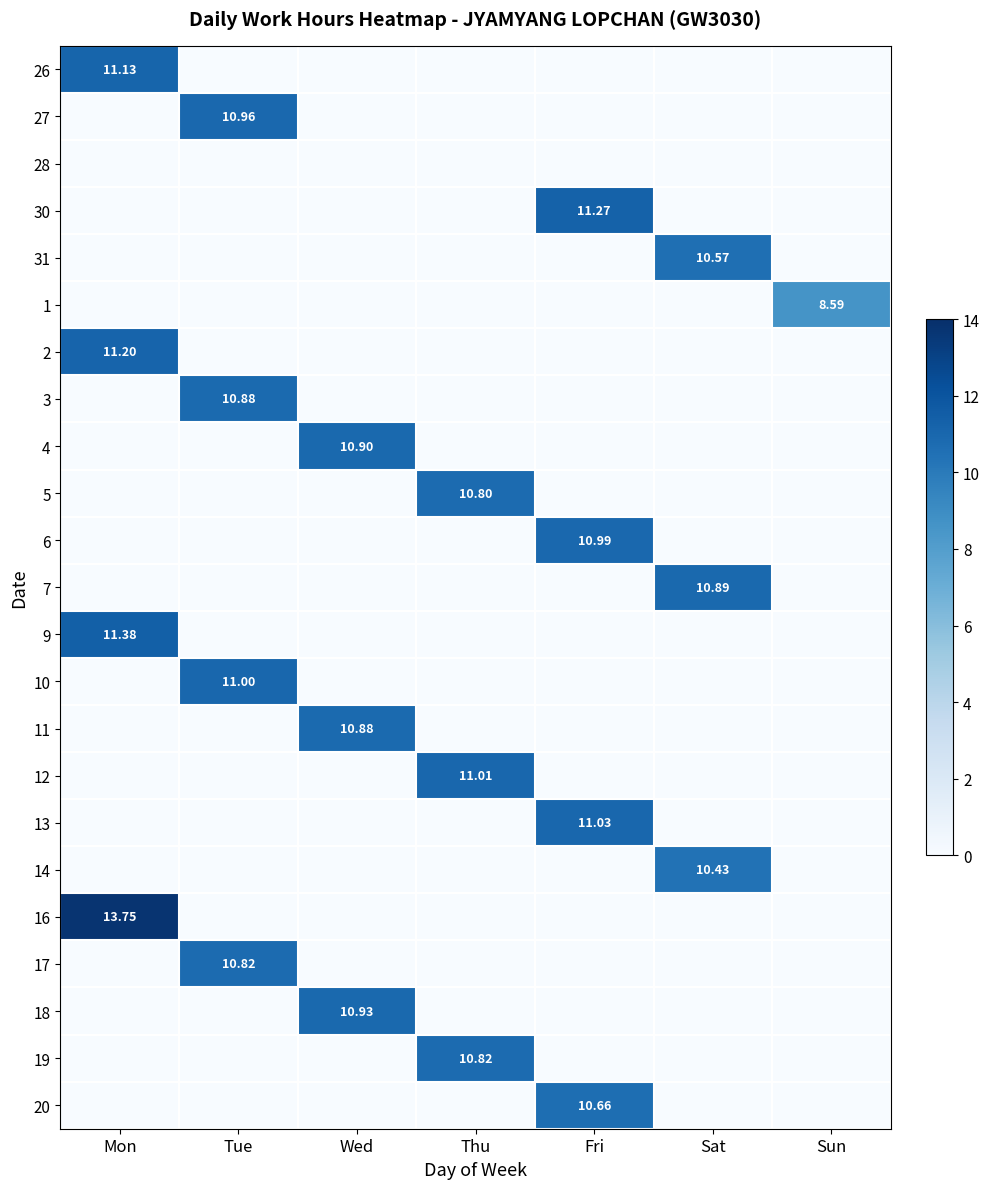

At how many categories does at least one series exceed 5?

7